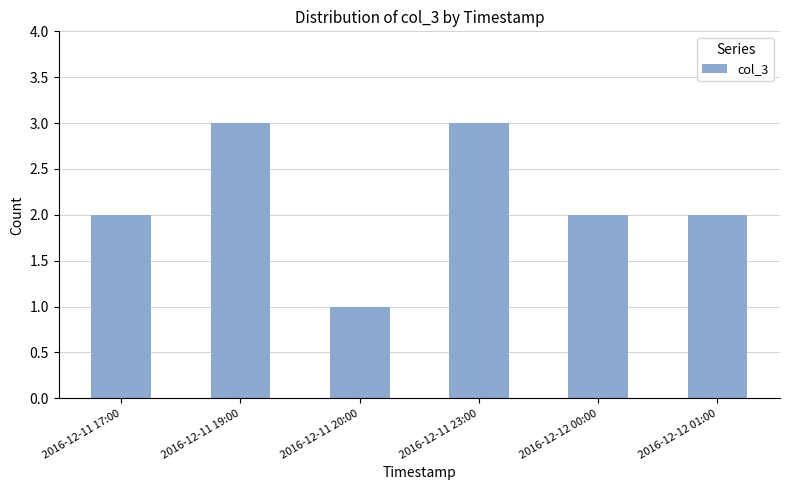

Does the chart contain any negative values?

No